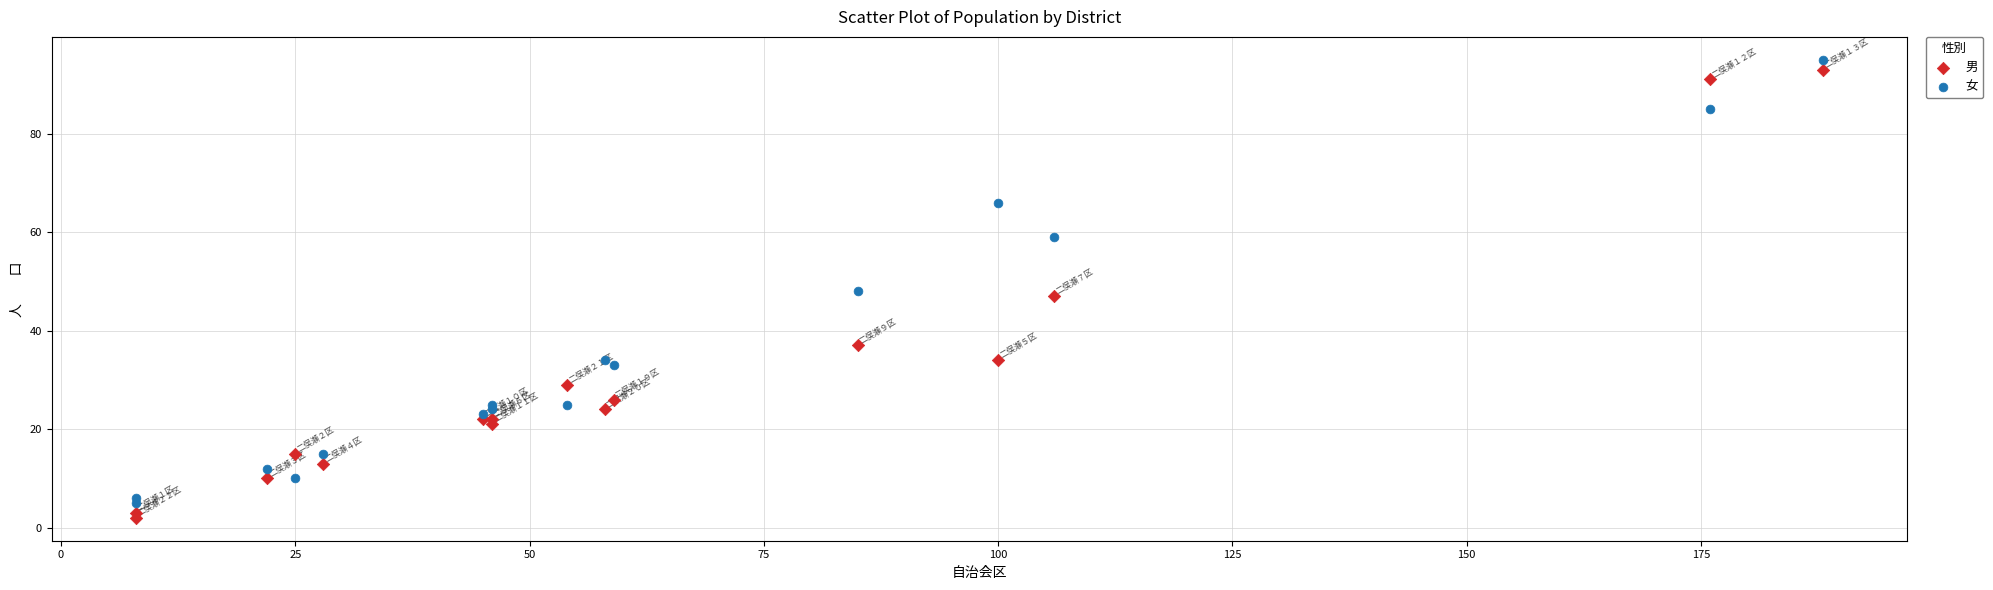

What is the X range (max minus min) for the scatter plot?

180